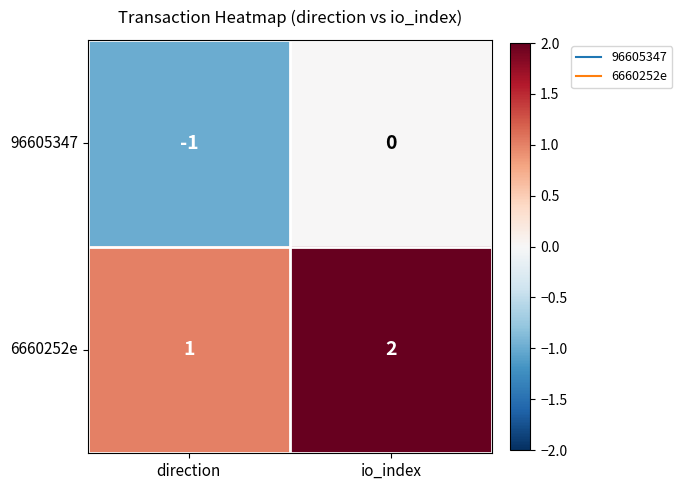

Is it true that 96605347 equals -1 at direction?

True